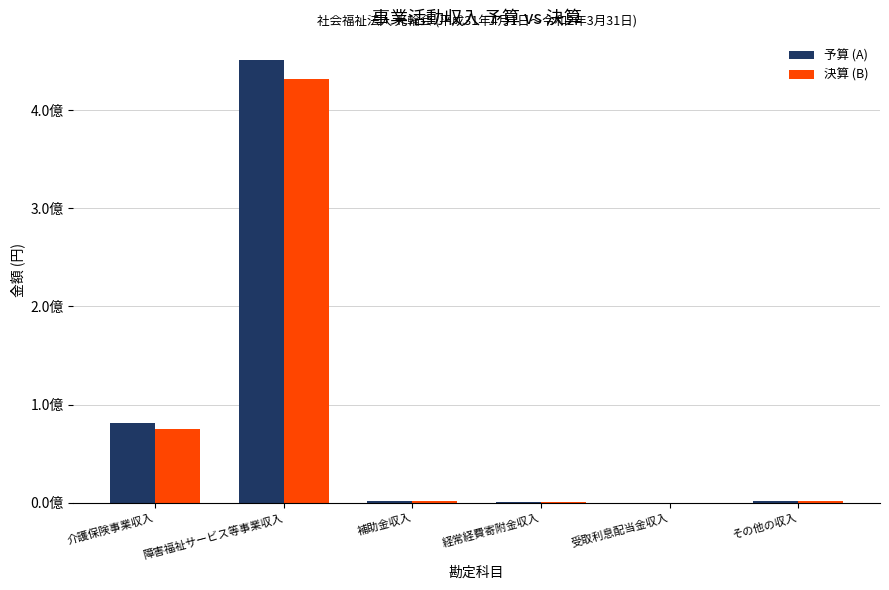

Which category has the highest value in the 決算 (B) series?

障害福祉サービス等事業収入